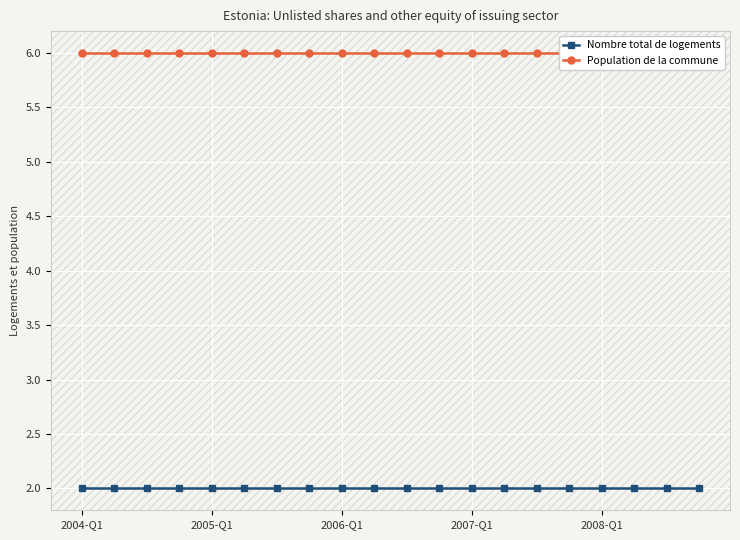

Which series has the widest spread of values?

Nombre total de logements